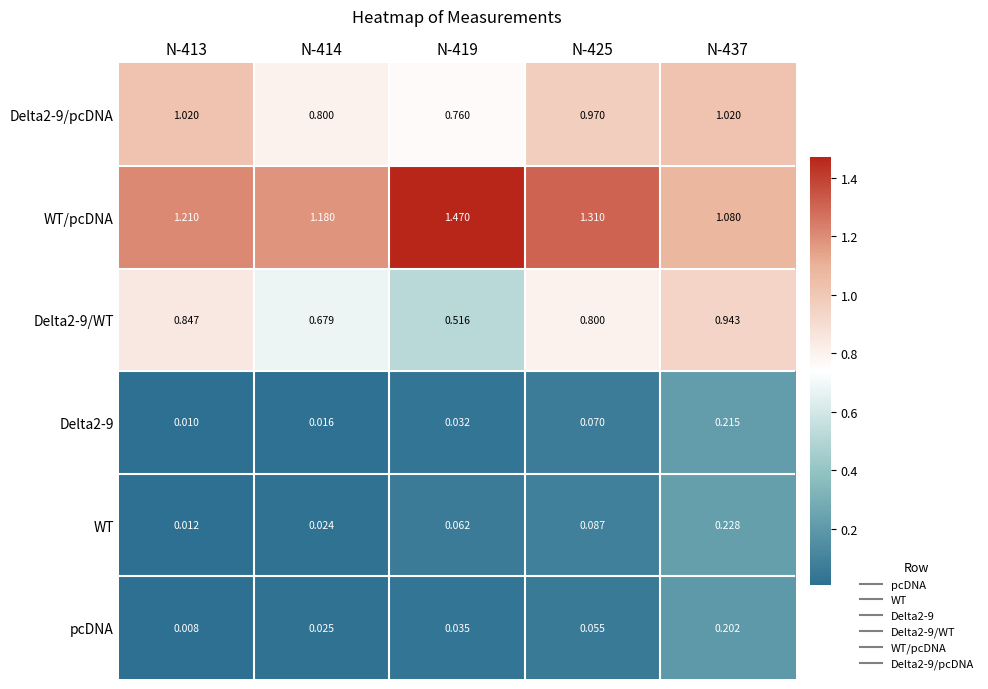

Is the value of WT/pcDNA at N-437 greater than the value of Delta2-9 at N-419?

Yes